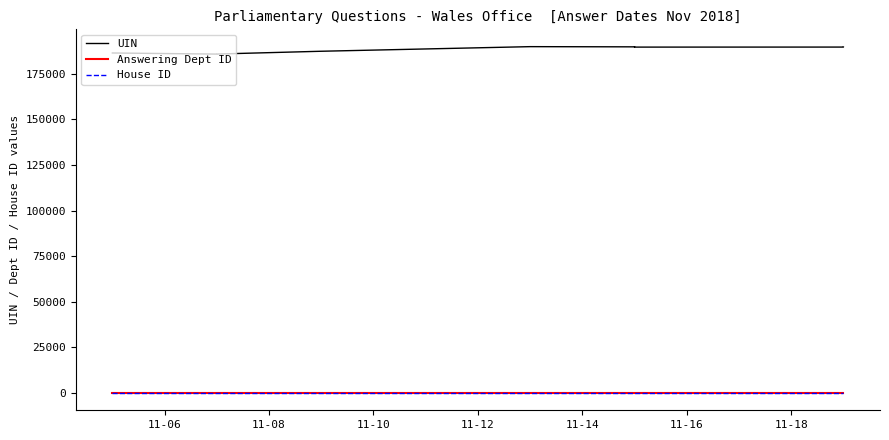

Reading left to right, list all the values displayed in this chart.

UIN: 186356	185752	185772	187305	189828	189720	189721	189579	189596	189597
Answering Dept ID: 28	28	28	28	28	28	28	28	28	28
House ID: 1	1	1	1	1	1	1	1	1	1